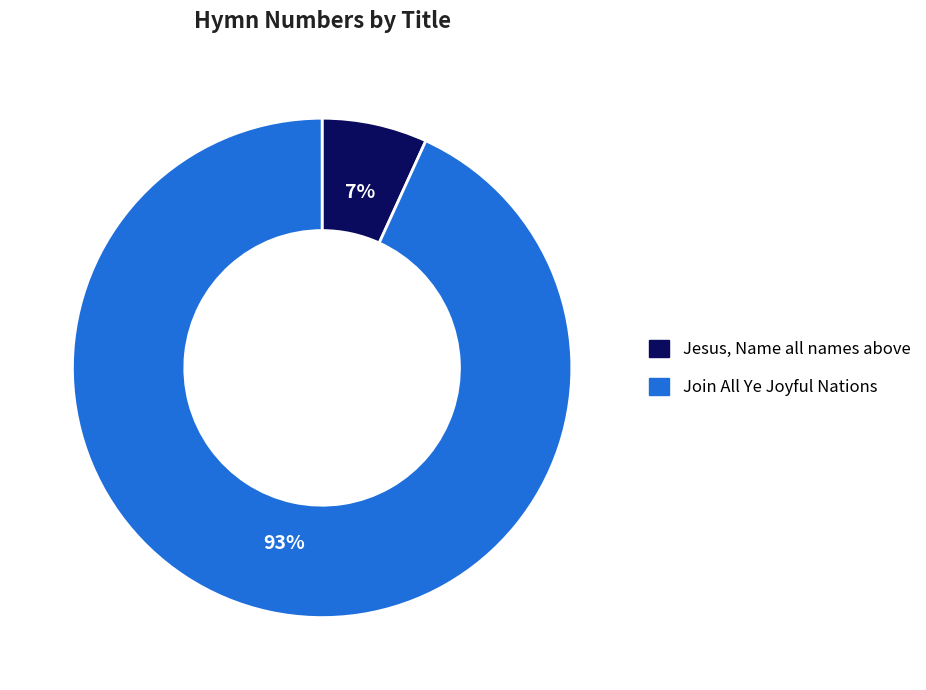

What percentage is the Jesus, Name all names above slice, to the nearest percent?

7%